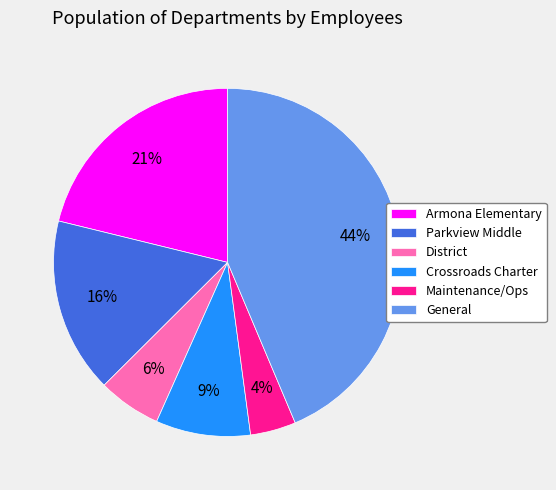

The Armona Elementary slice represents 8% of the pie. True or false?

False